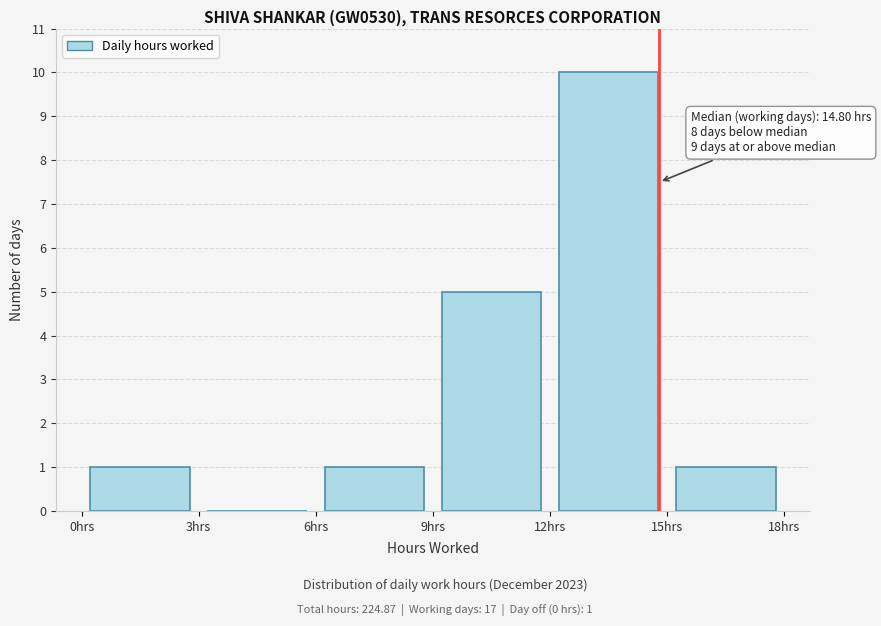

Which range on the x-axis has the tallest bar?

12 to 15